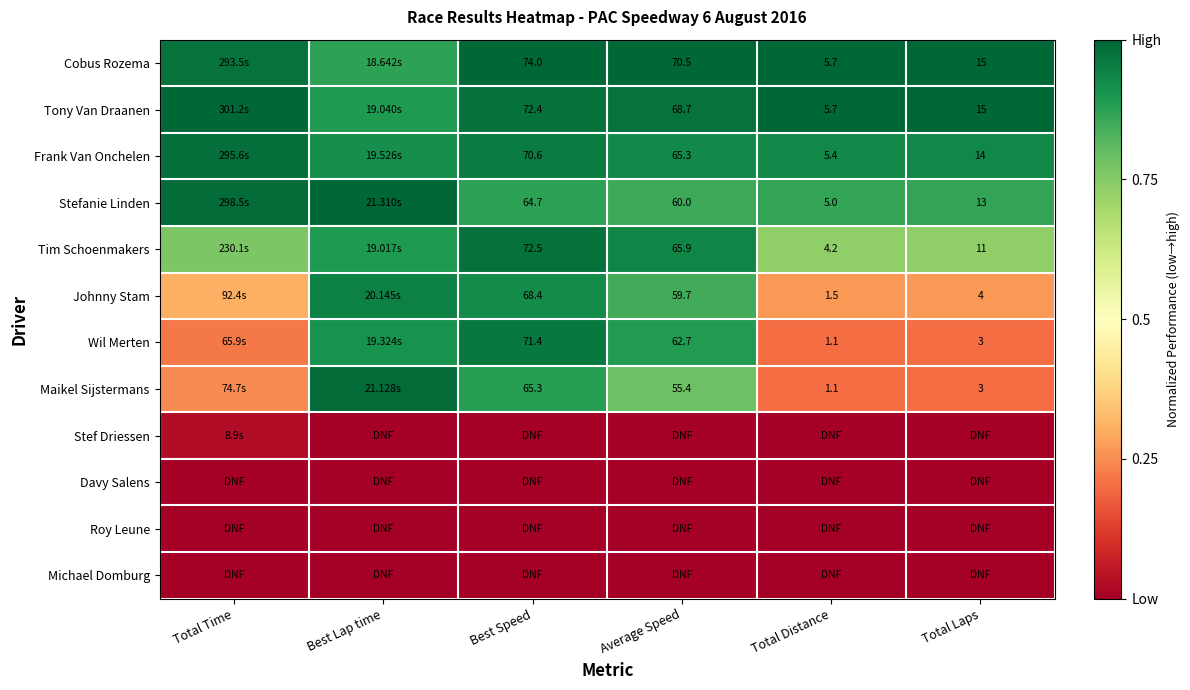

List the labels in order of Tony Van Draanen value, largest first.

Total Time, Total Distance, Total Laps, Best Speed, Average Speed, Best Lap time